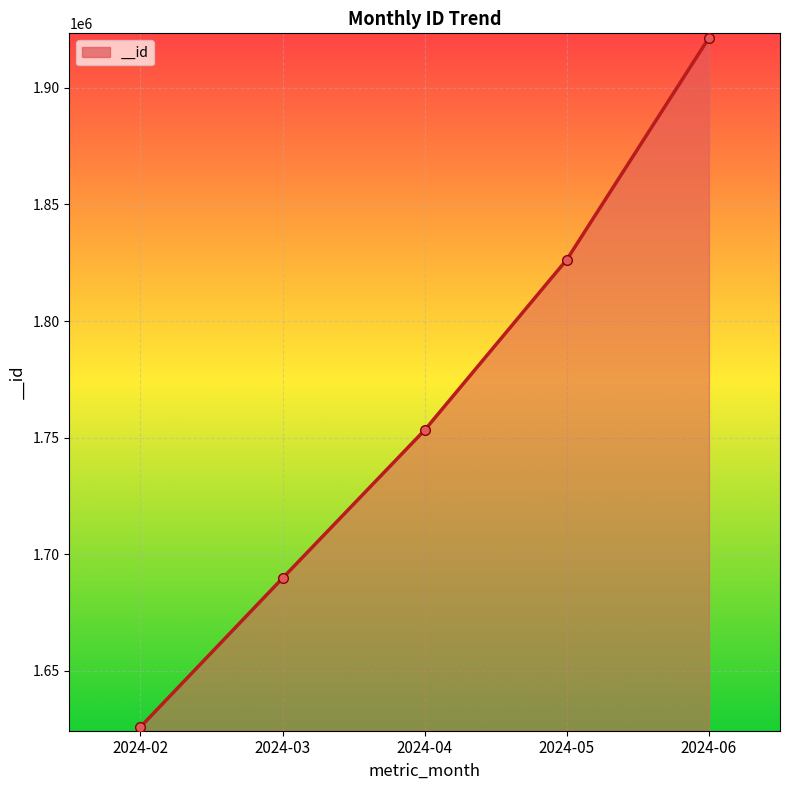

Which category has the lowest value across all series?

2024-02